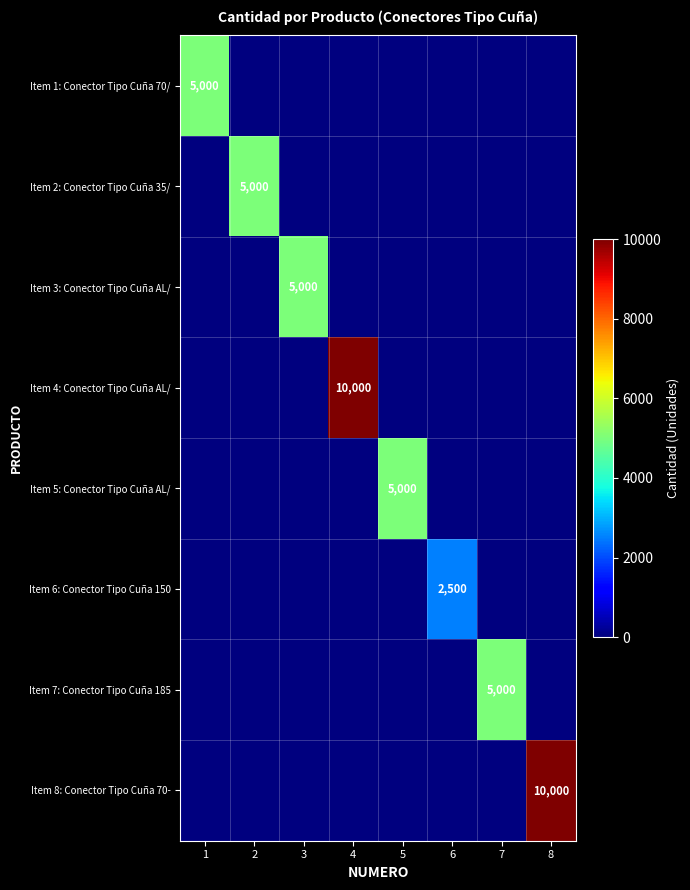

Is it true that Item 1: Conector Tipo Cuña 70/ equals 5000 at 1?

True